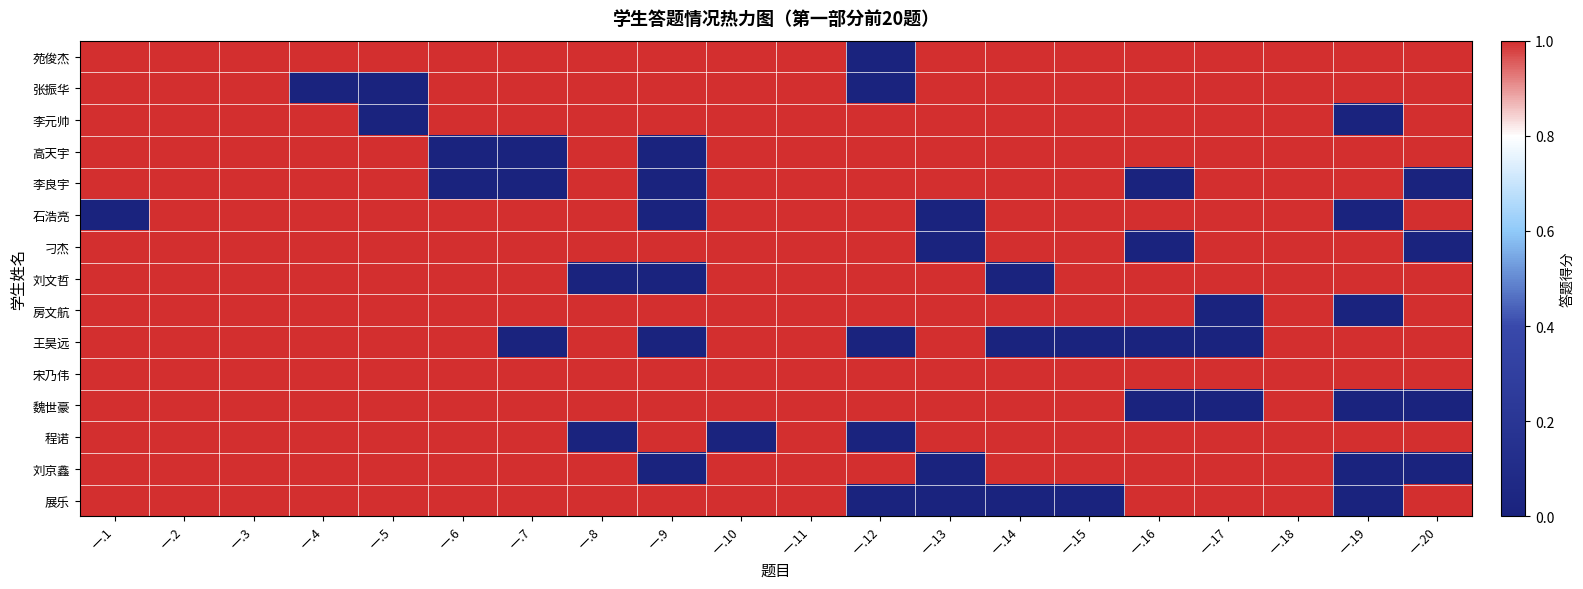

At which category is the sum across all series the highest?

一.2